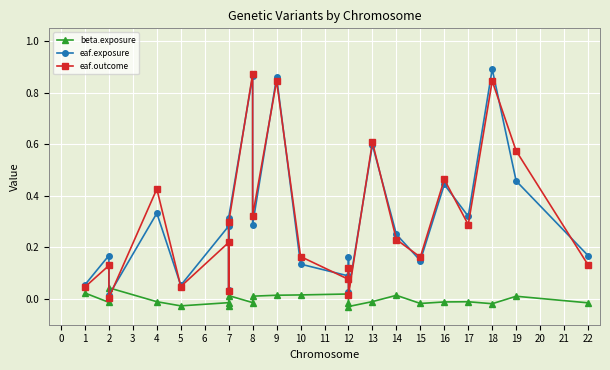

At which label is eaf.exposure closest to 0?

2